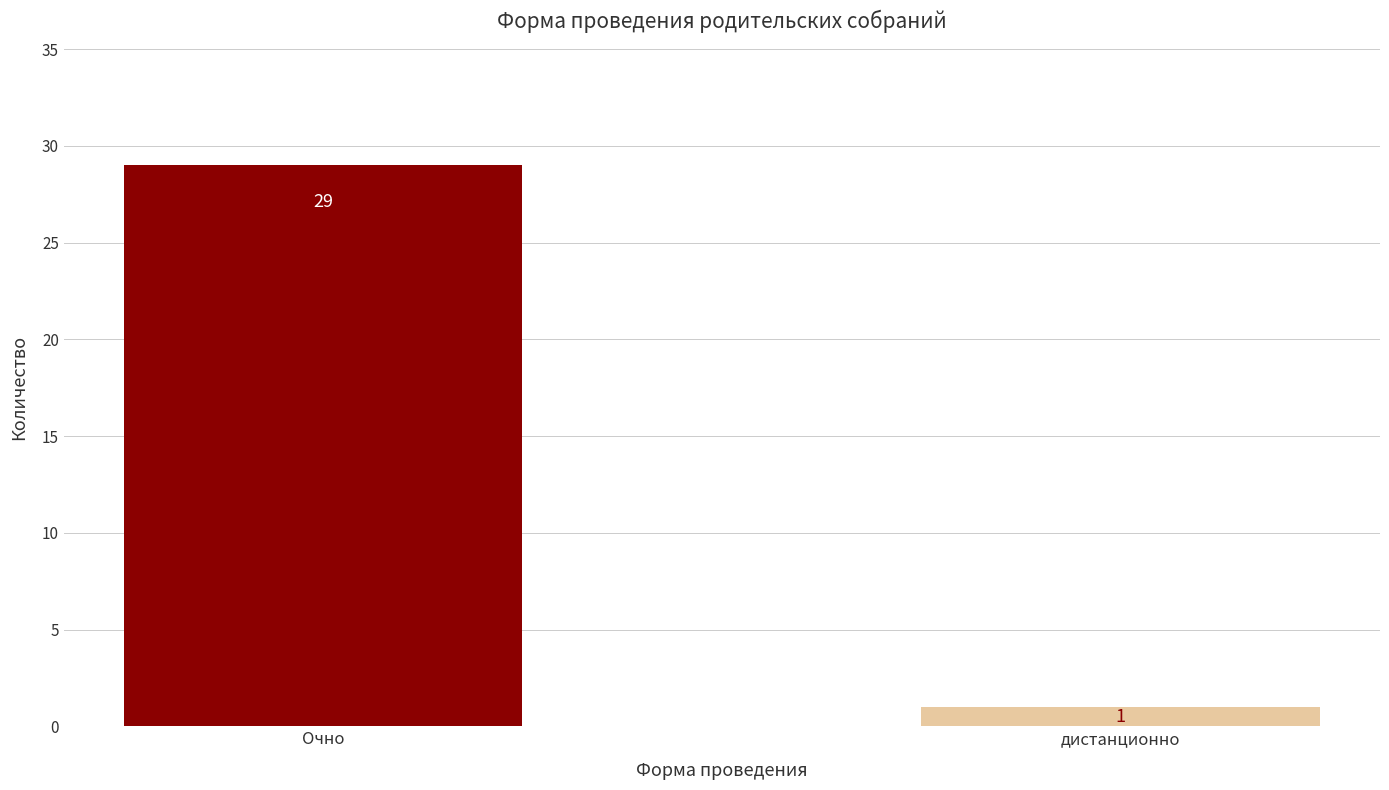

Reading right to left, extract all data points from this chart.

1	29